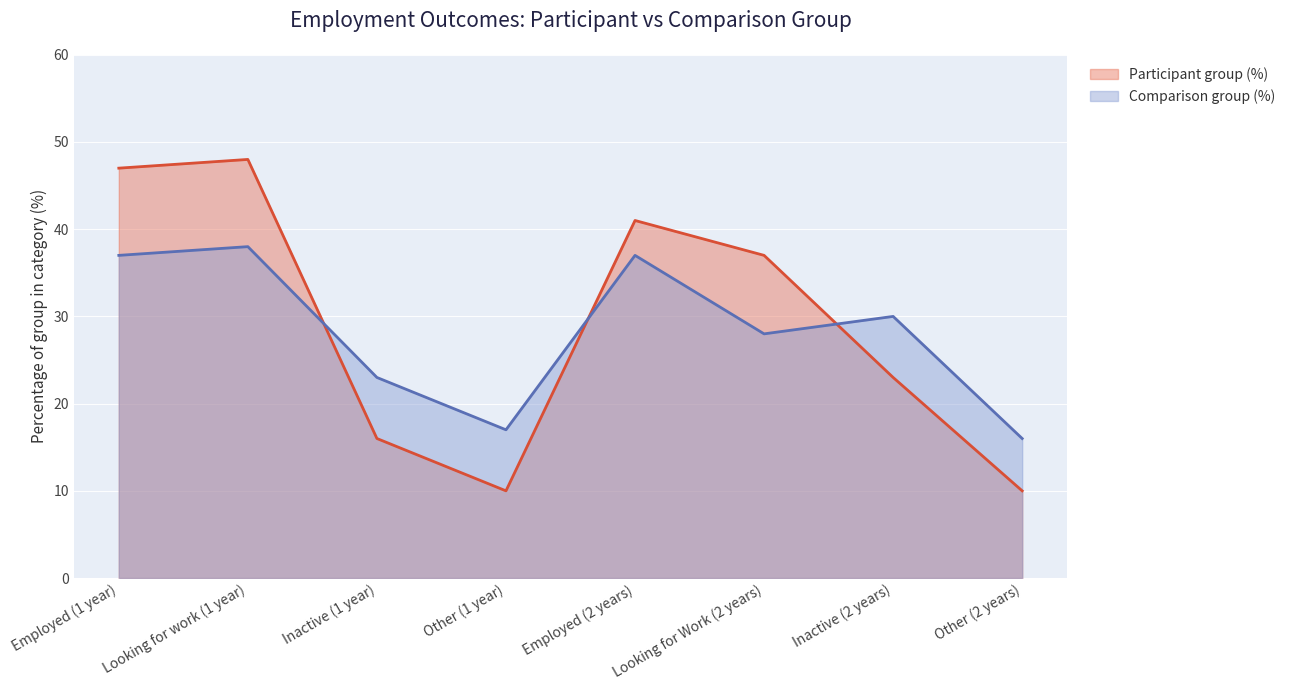

Which category has the highest value across all series?

Looking for work (1 year)